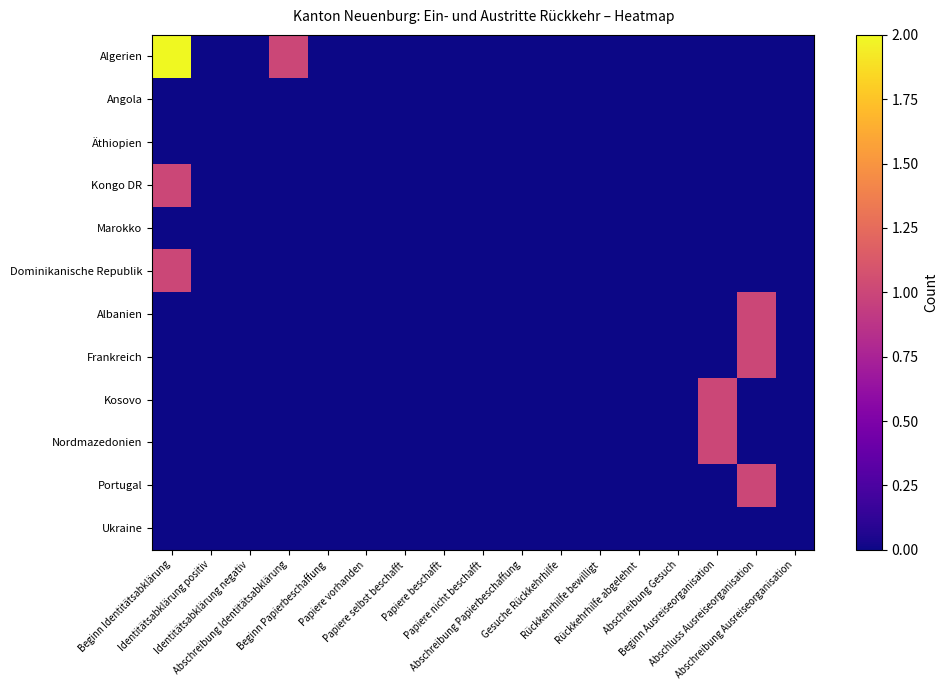

Which series has the widest spread of values?

Algerien